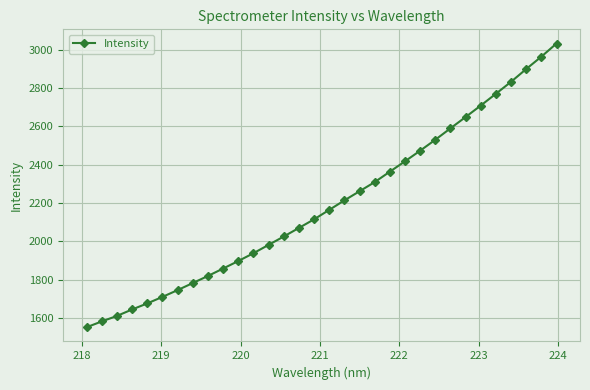

What is the greatest value displayed?

3033.3